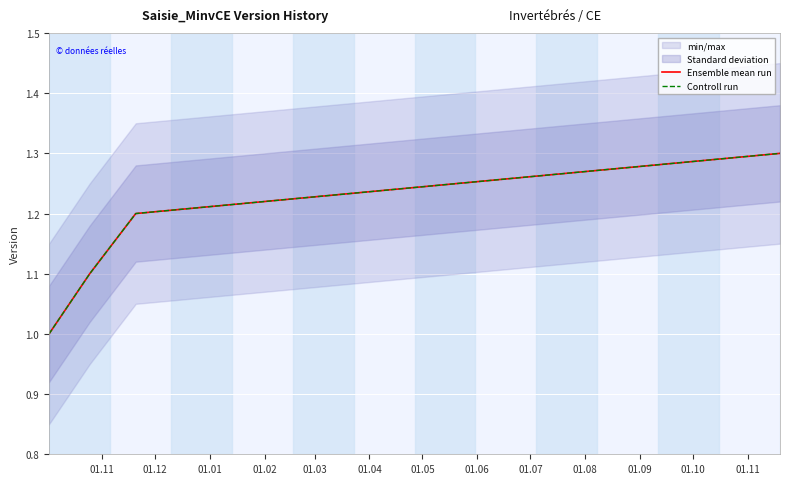

True or false: Controll run and Ensemble mean run cross at least once.

False